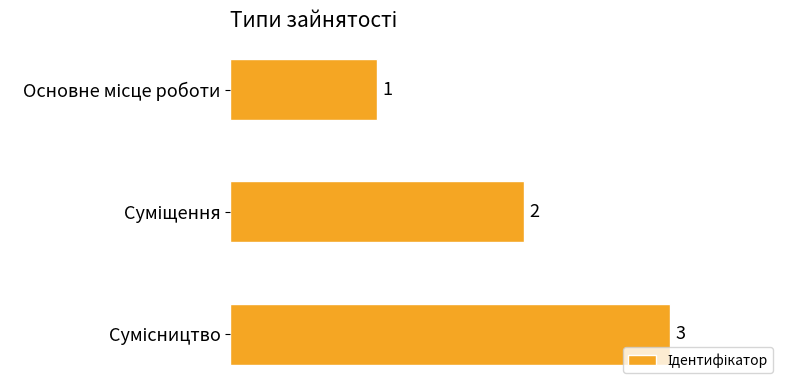

What is the difference between the maximum and minimum values?

2